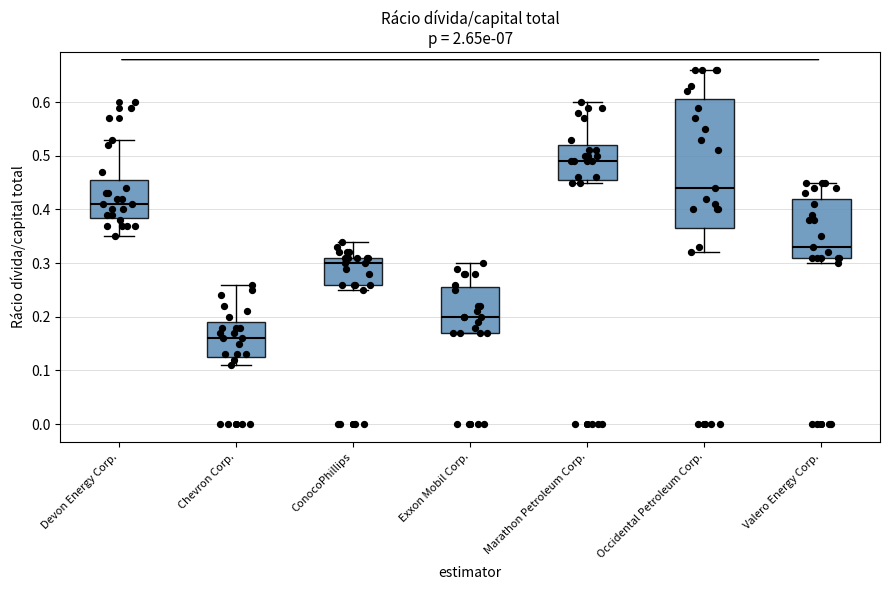

Where does the median line of the box for Marathon Petroleum Corp. sit on the y-axis? The values are not printed on the chart, so give them approximately, as read against the axis.

0.49